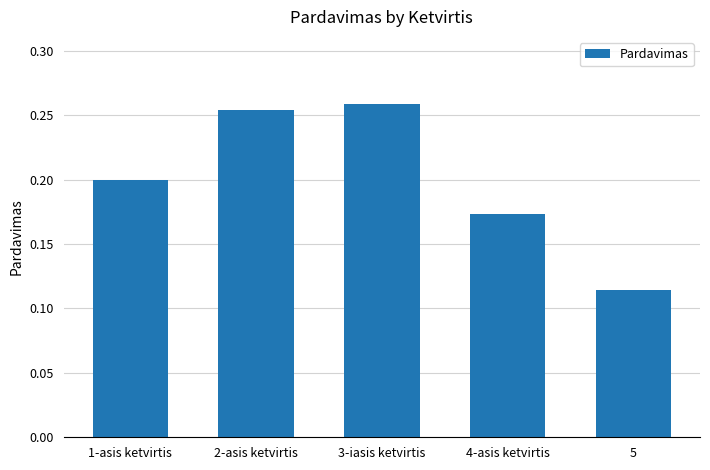

Rank the categories by value from lowest to highest.

5, 4-asis ketvirtis, 1-asis ketvirtis, 2-asis ketvirtis, 3-iasis ketvirtis